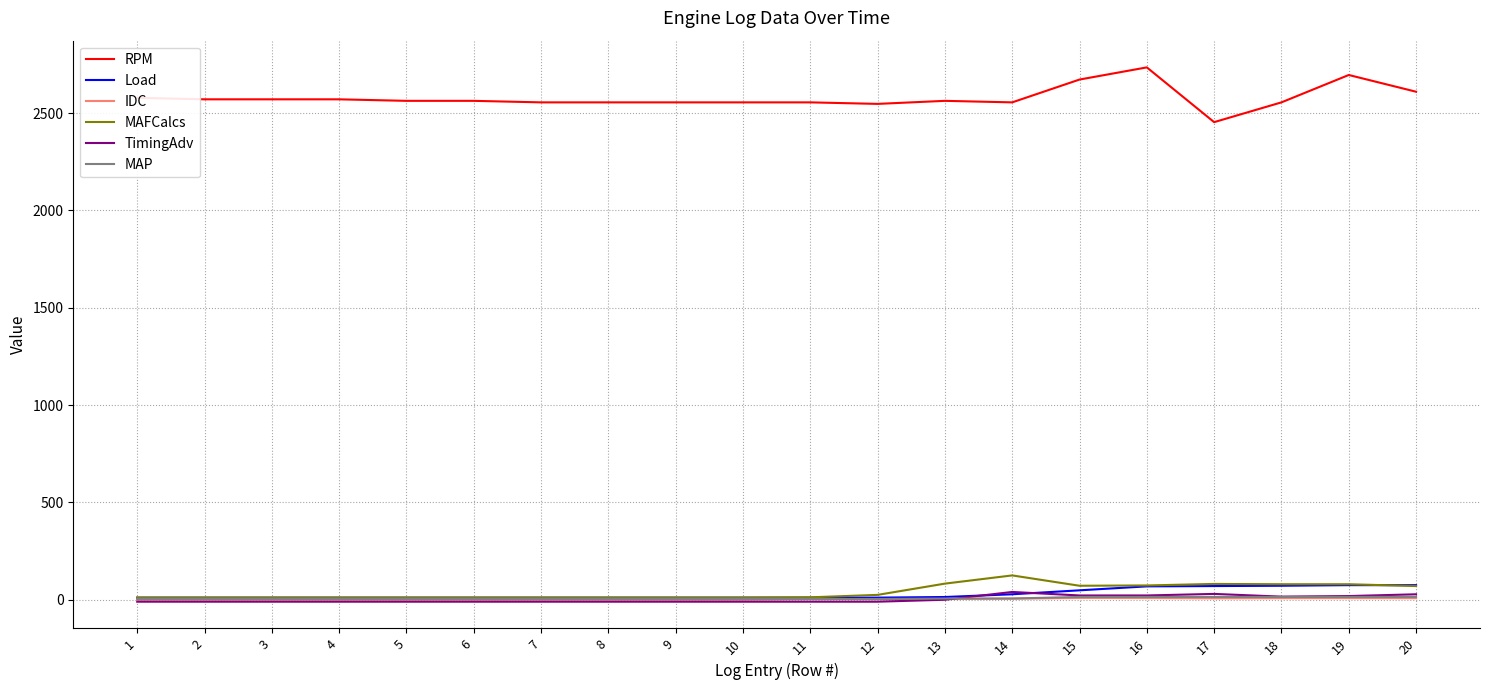

What is the maximum value shown in the chart?

2734.4